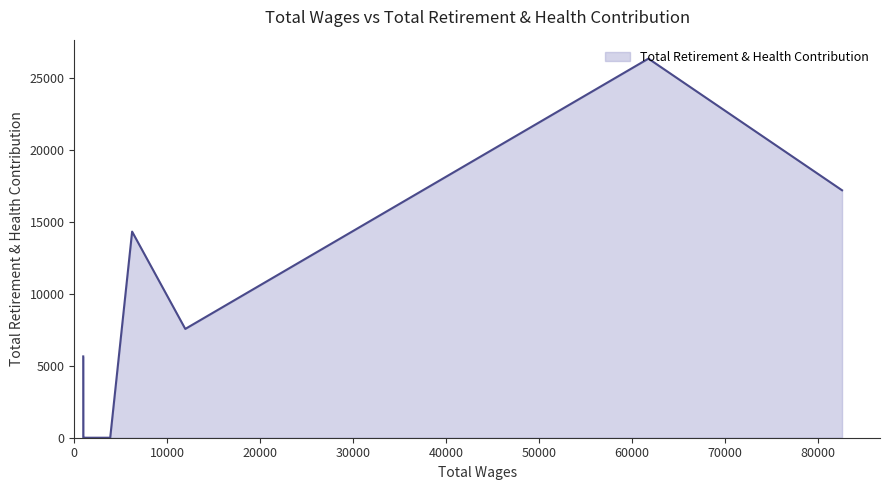

What is the maximum value shown in the chart?

26340